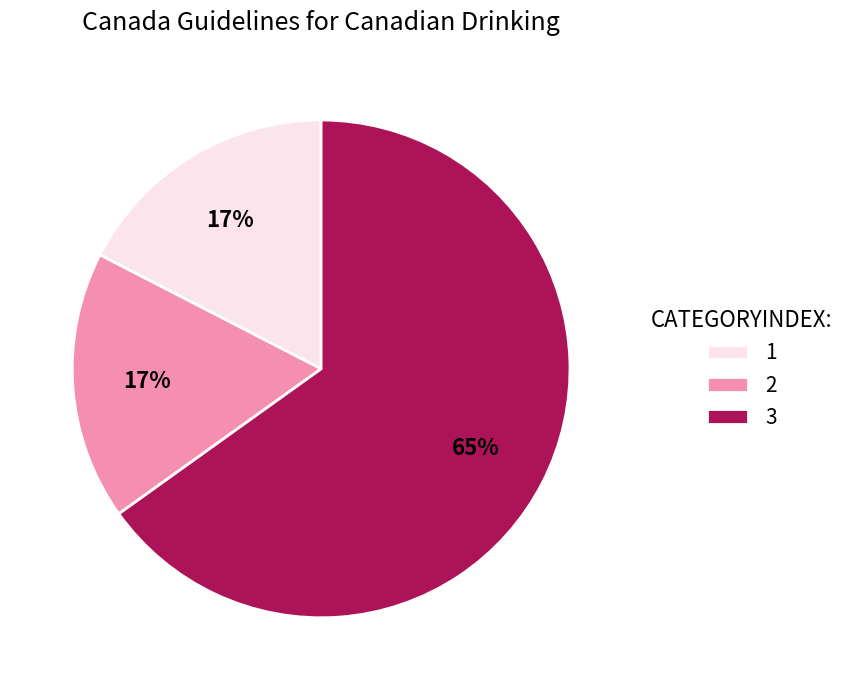

Does 2 account for over 50% of the chart?

No